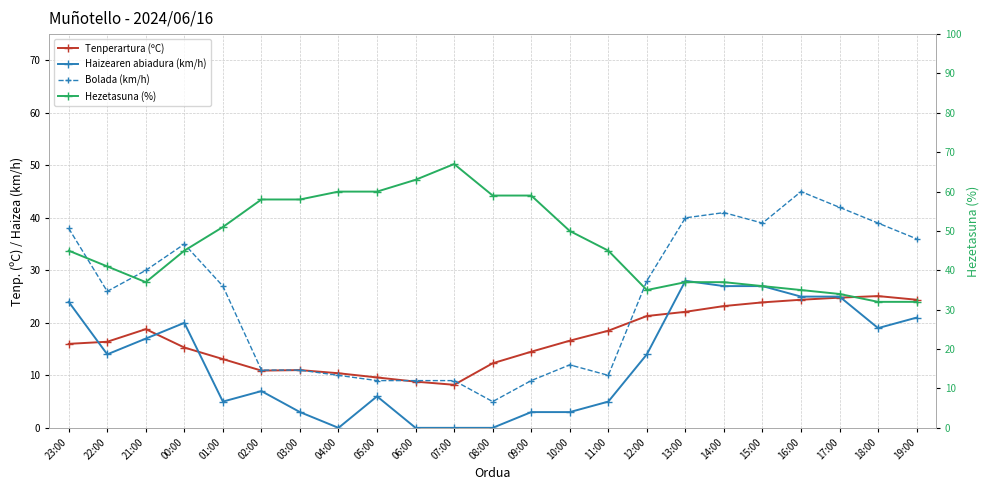

True or false: Bolada (km/h) has a value of 39.0 at 15:00.

True